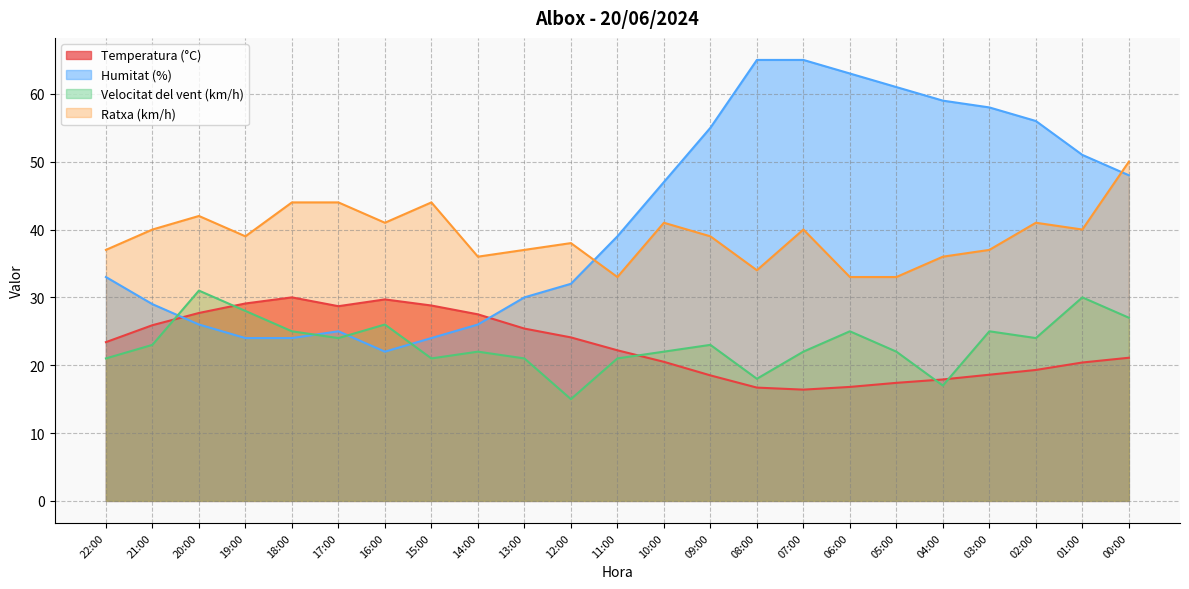

List the series in order of their peak value, lowest first.

Temperatura (°C), Velocitat del vent (km/h), Ratxa (km/h), Humitat (%)